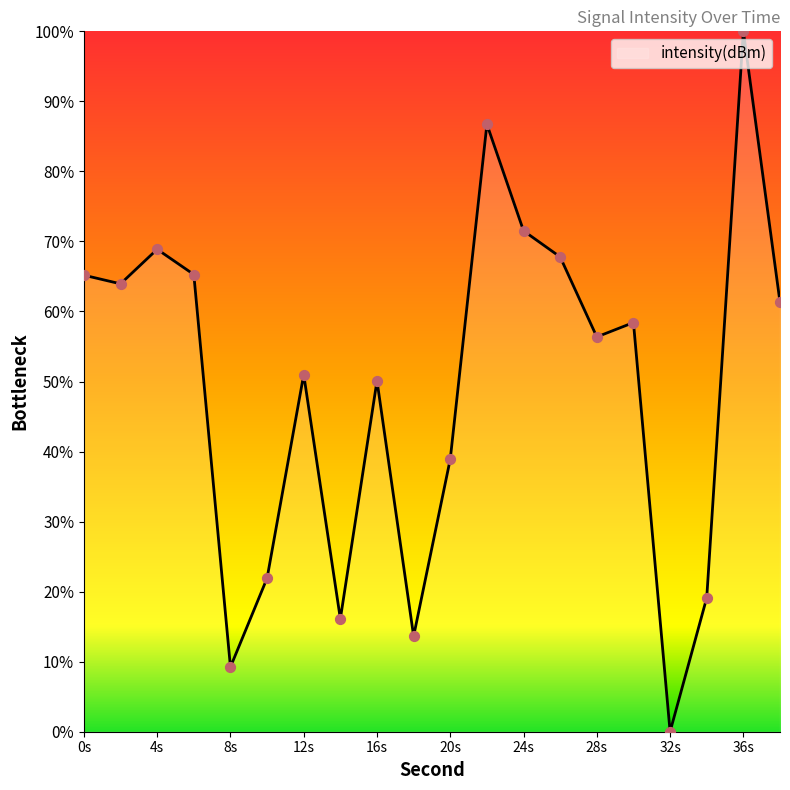

What is the maximum value shown in the chart?

100.0